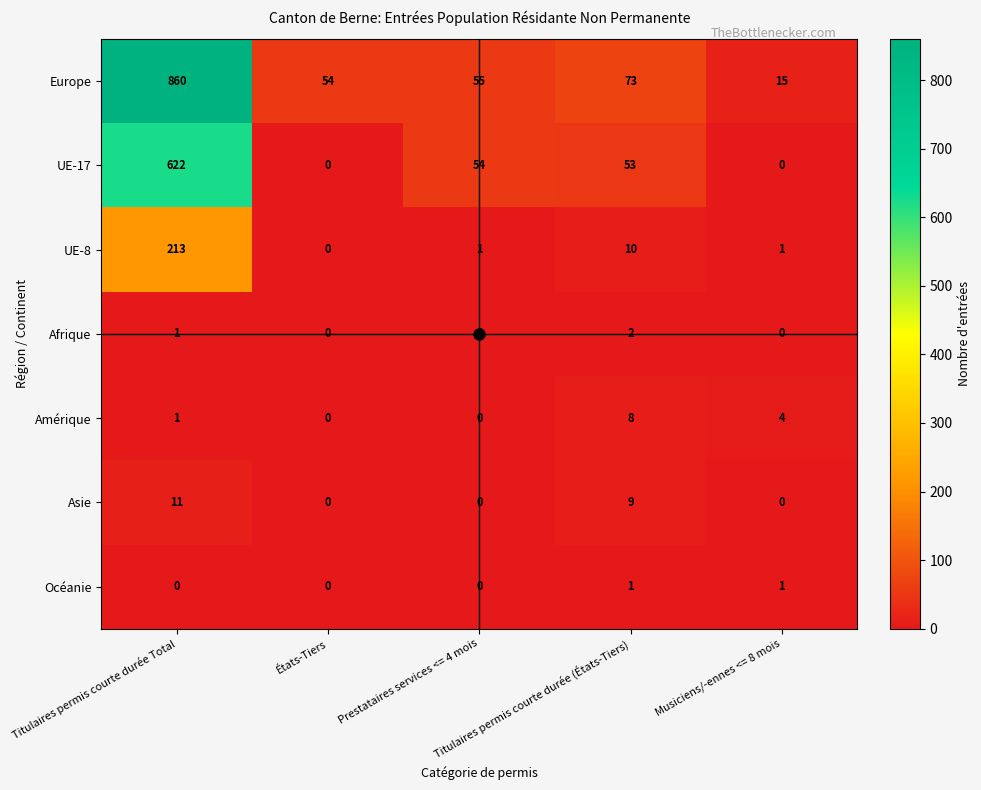

What is the minimum value for Europe?

15